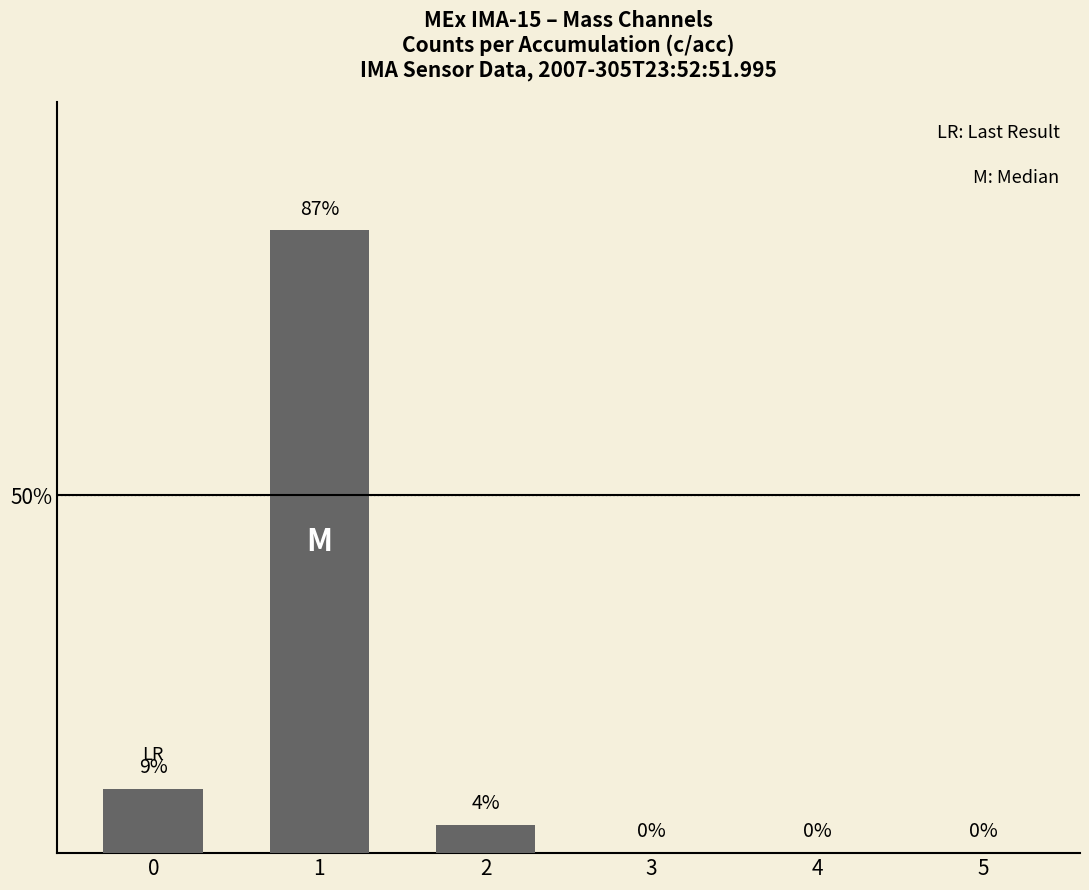

True or false: the data shows 0 at 3.

True